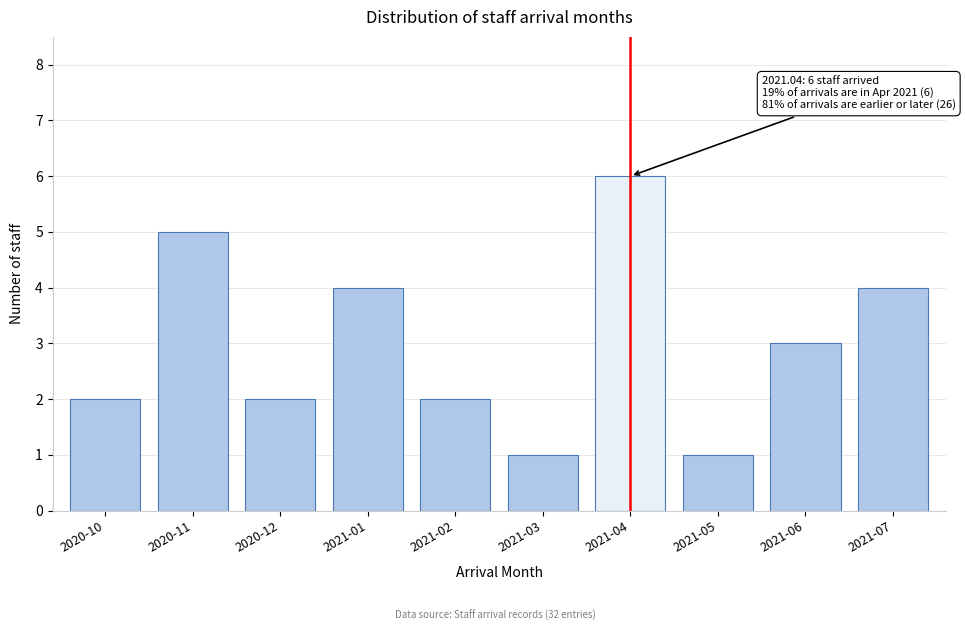

Reading left to right, list all the values displayed in this chart.

2020-10=2	2020-11=5	2020-12=2	2021-01=4	2021-02=2	2021-03=1	2021-04=6	2021-05=1	2021-06=3	2021-07=4